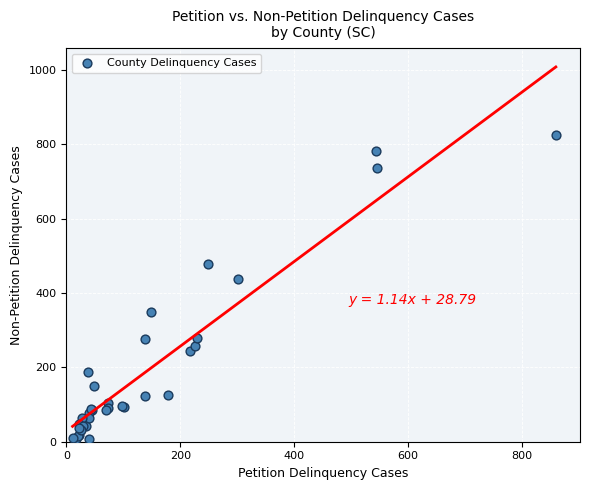

What Y value in the scatter plot is closest to 415?

438